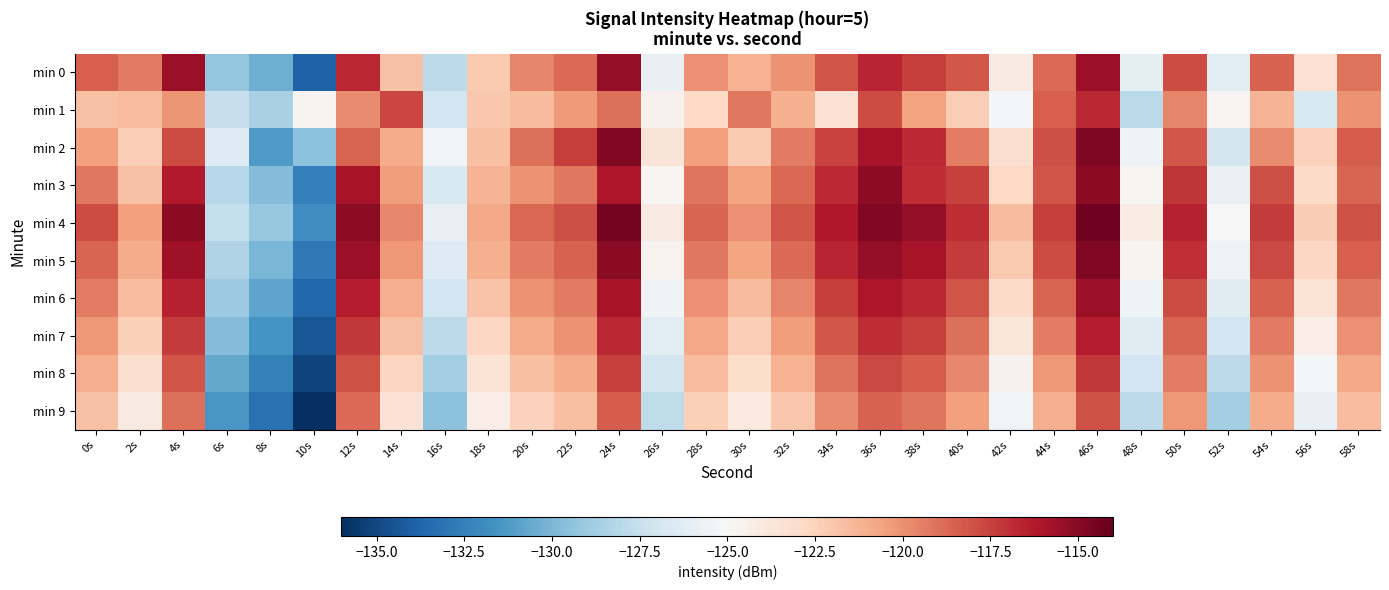

At 28s, list the series in order from smallest to largest.

min 1, min 9, min 8, min 7, min 2, min 6, min 0, min 5, min 3, min 4